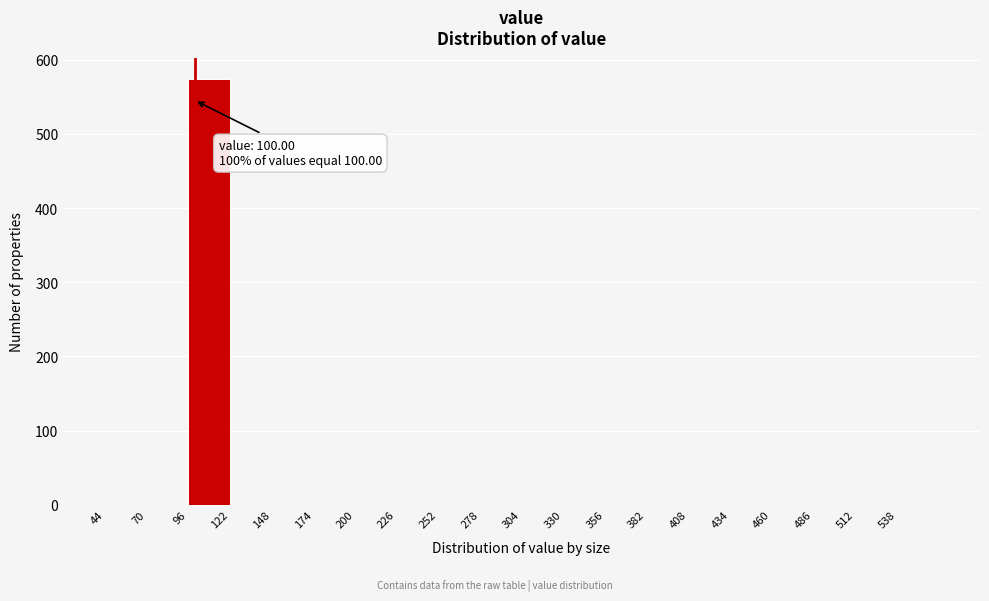

Which range on the x-axis has the tallest bar?

96 to 122